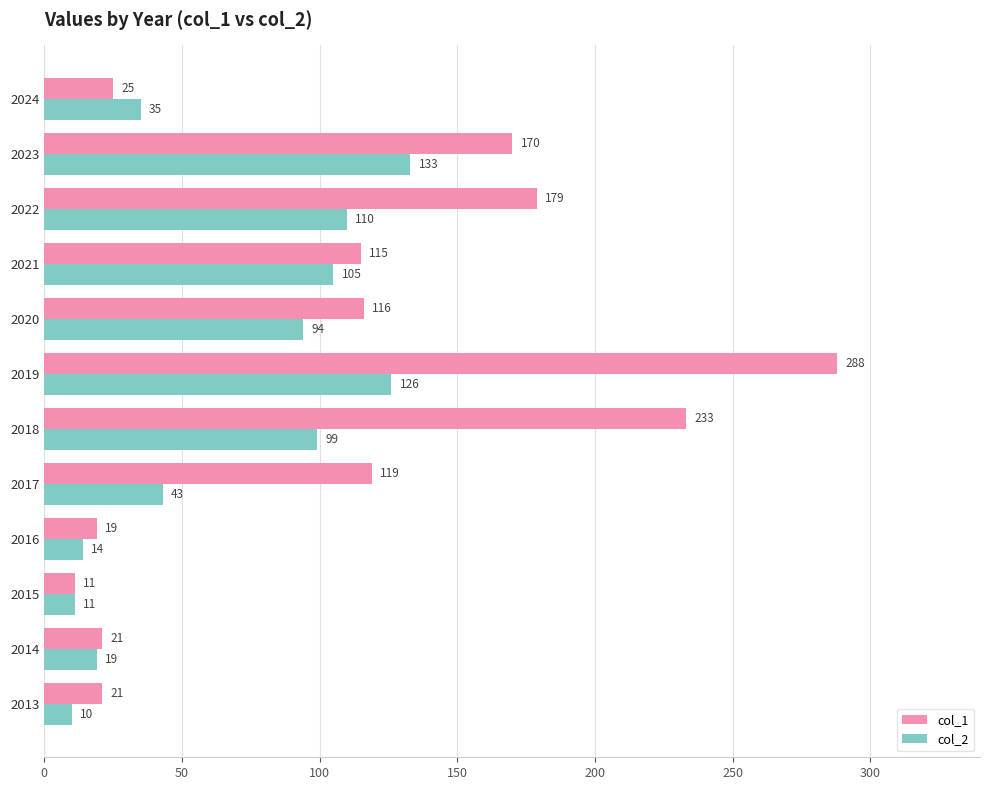

What is the maximum value shown in the chart?

288